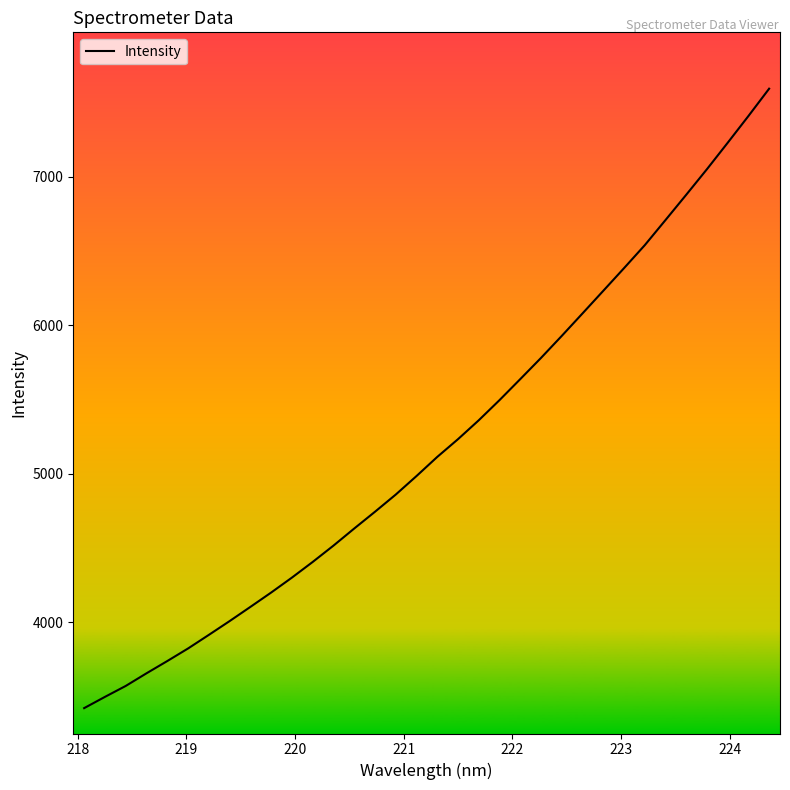

What is the maximum value shown in the chart?

7594.3